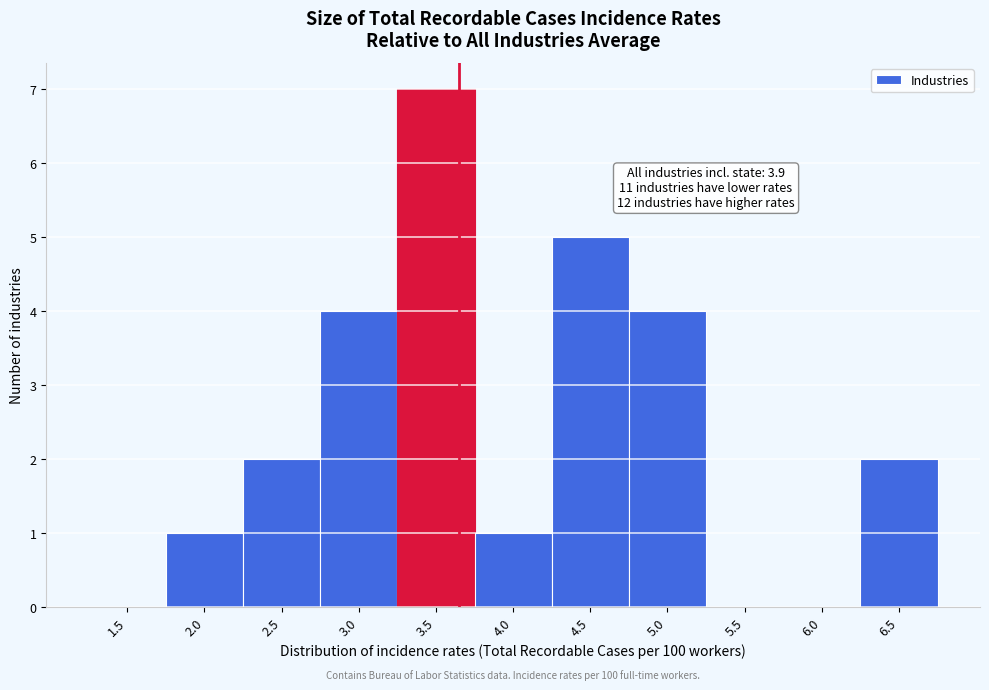

Reading right to left, list all the values displayed in this chart.

6.5=2	6.0=0	5.5=0	5.0=4	4.5=5	4.0=1	3.5=7	3.0=4	2.5=2	2.0=1	1.5=0